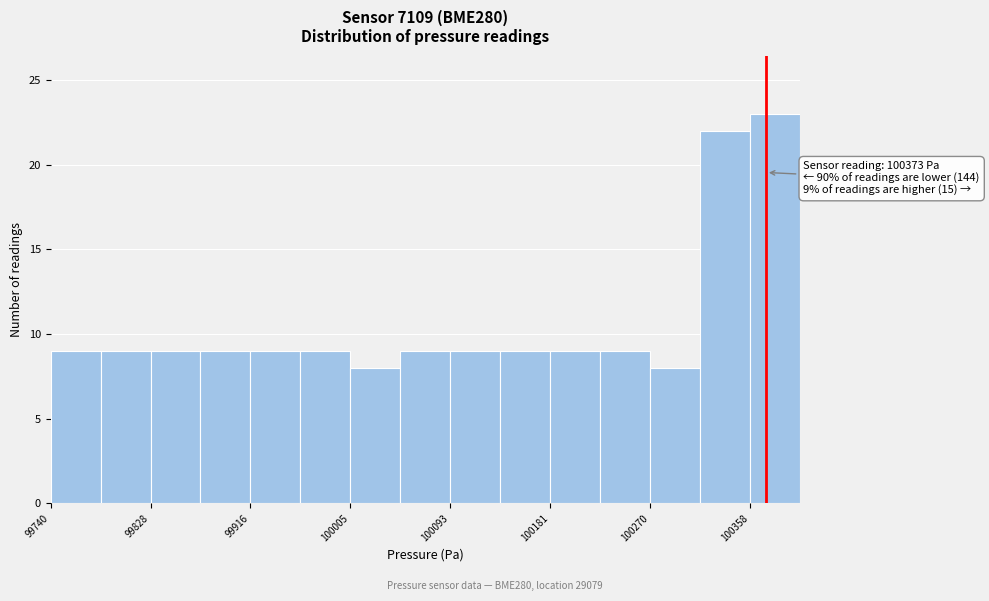

Over which range of the x-axis is the bar tallest?

100360 to 100400